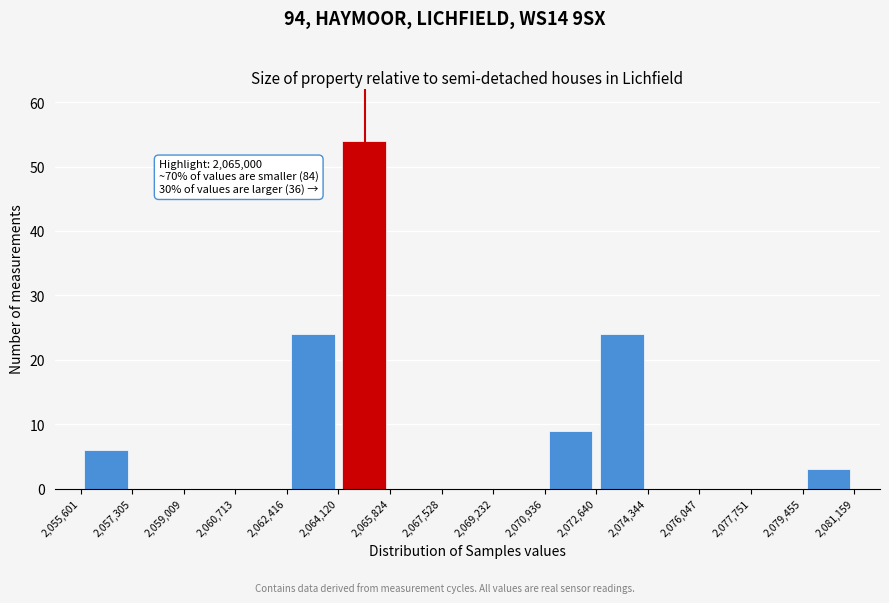

Which range on the x-axis has the tallest bar?

2,064,120 to 2,065,824